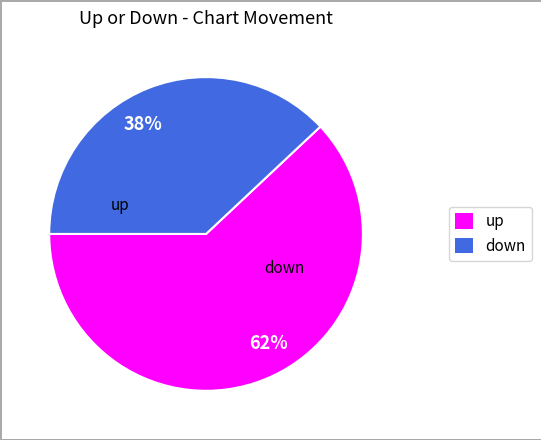

Combined, do 62% and 38% account for over 50%?

Yes